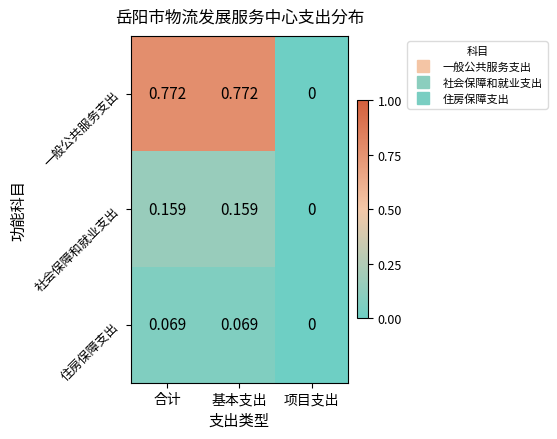

Is the value of 社会保障和就业支出 at 项目支出 greater than the value of 住房保障支出 at 合计?

No